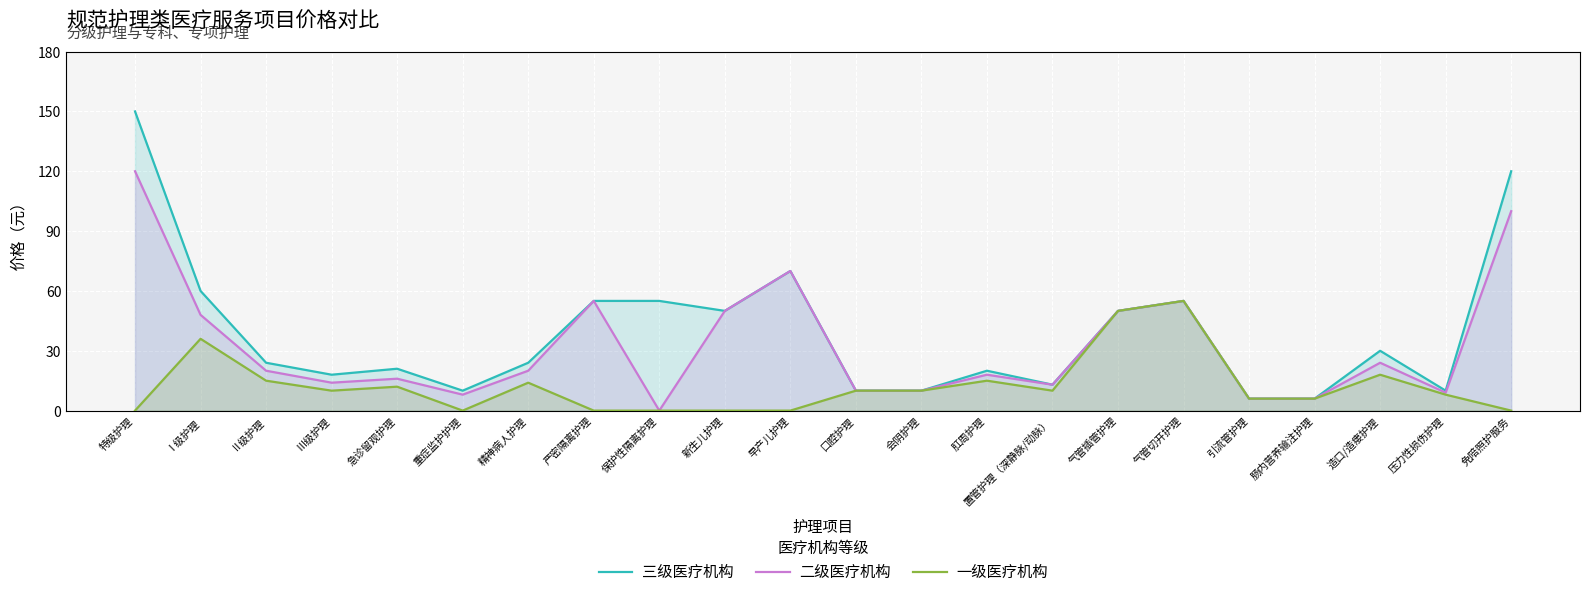

How many values in the 三级医疗机构 series are below 24?

10